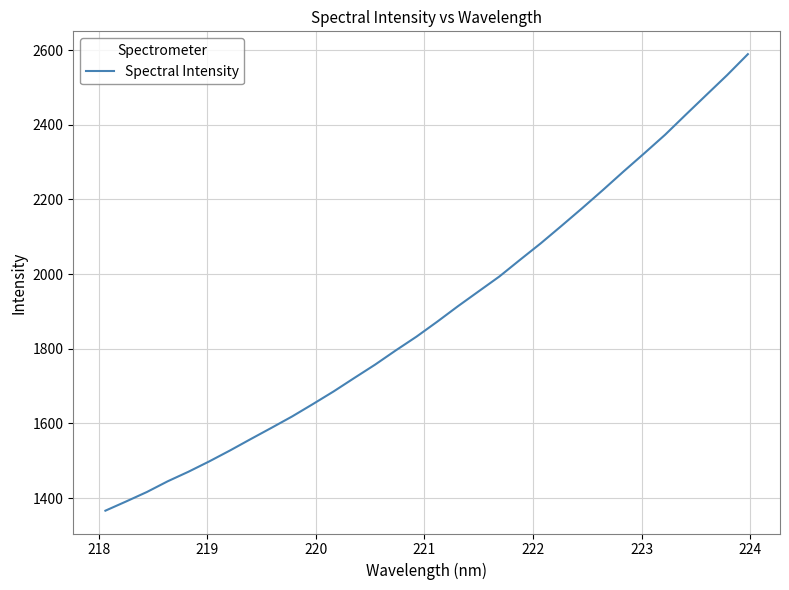

What is the difference between the maximum and minimum values?

1223.3